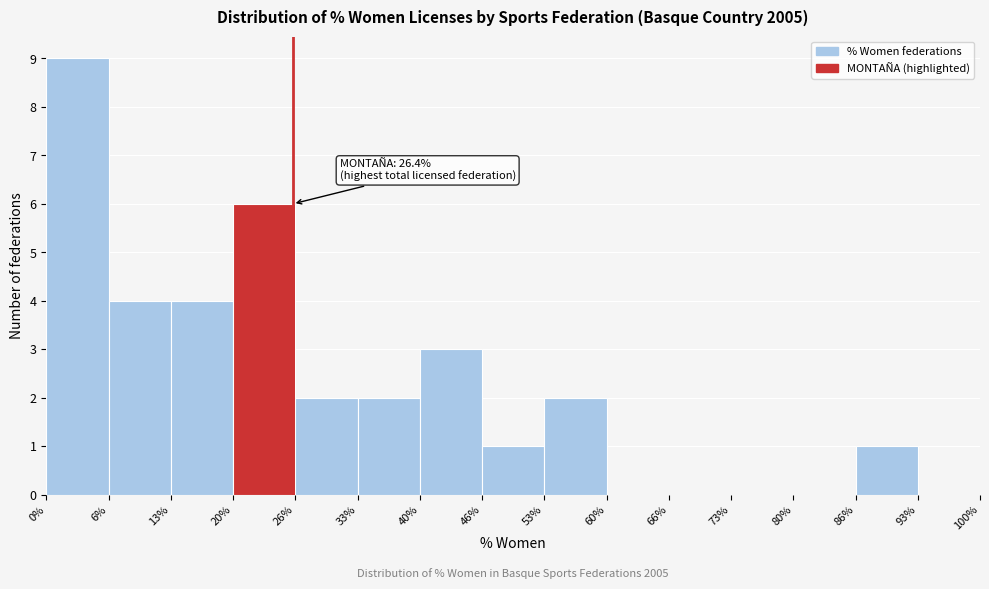

Over which range of the x-axis is the bar tallest?

0% to 6%